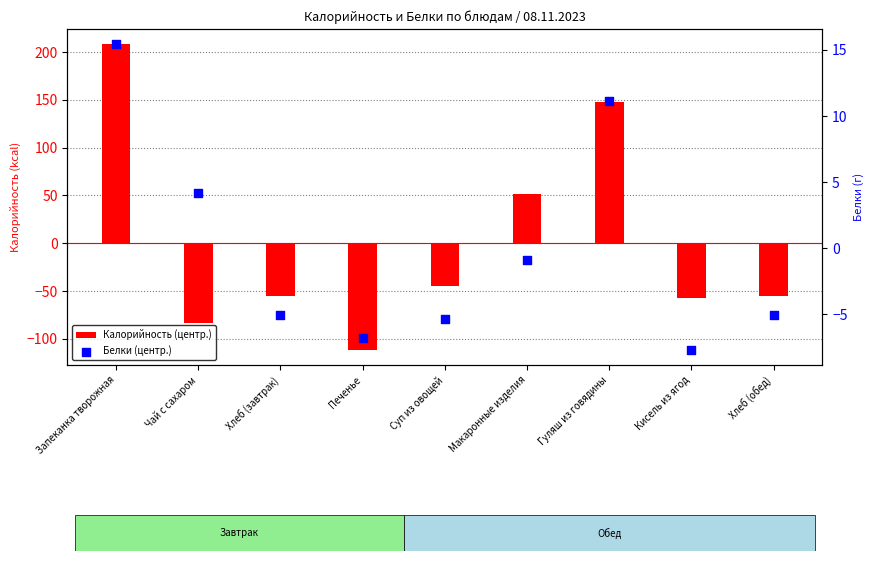

Which series reaches the minimum Y coordinate?

Калорийность (центр.)